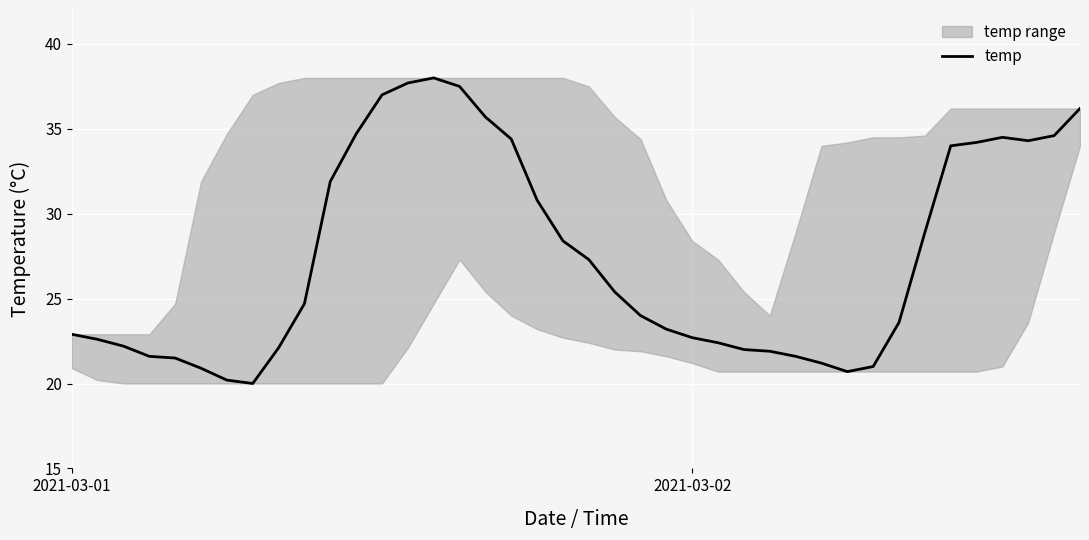

What is the difference between the maximum and second lowest values?

17.8